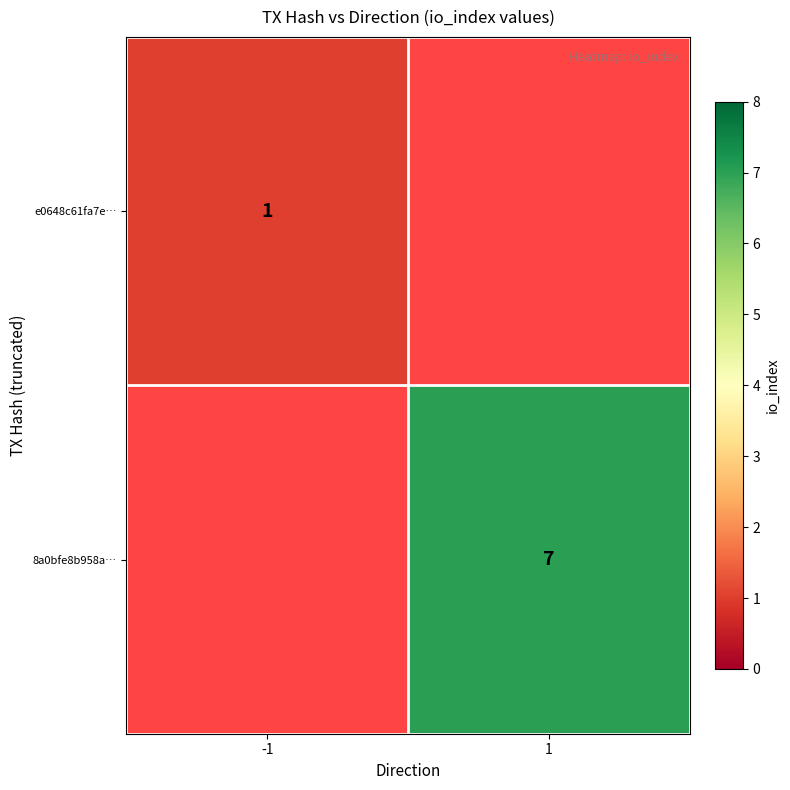

The 8a0bfe8b958a… series shows 12 at 1. True or false?

False